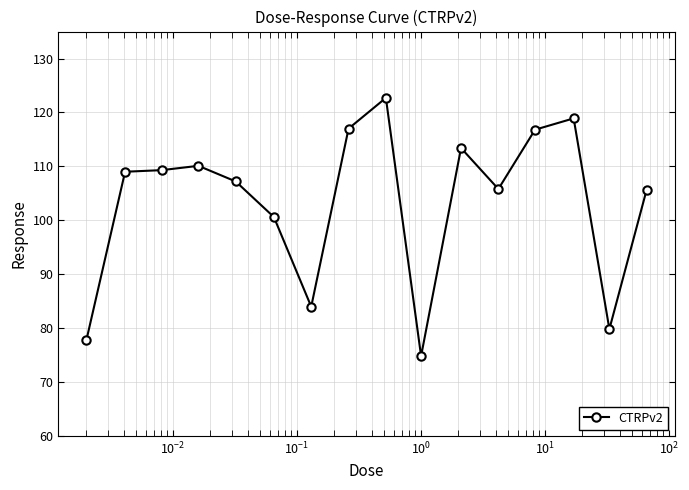

Does the chart display data point markers on the line(s)?

Yes